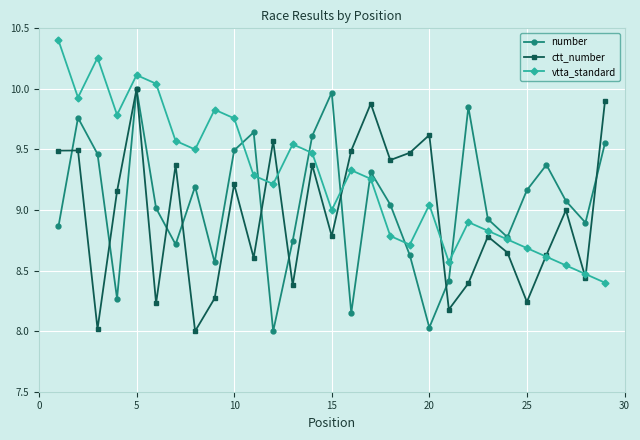

What is the greatest value displayed?

10.4